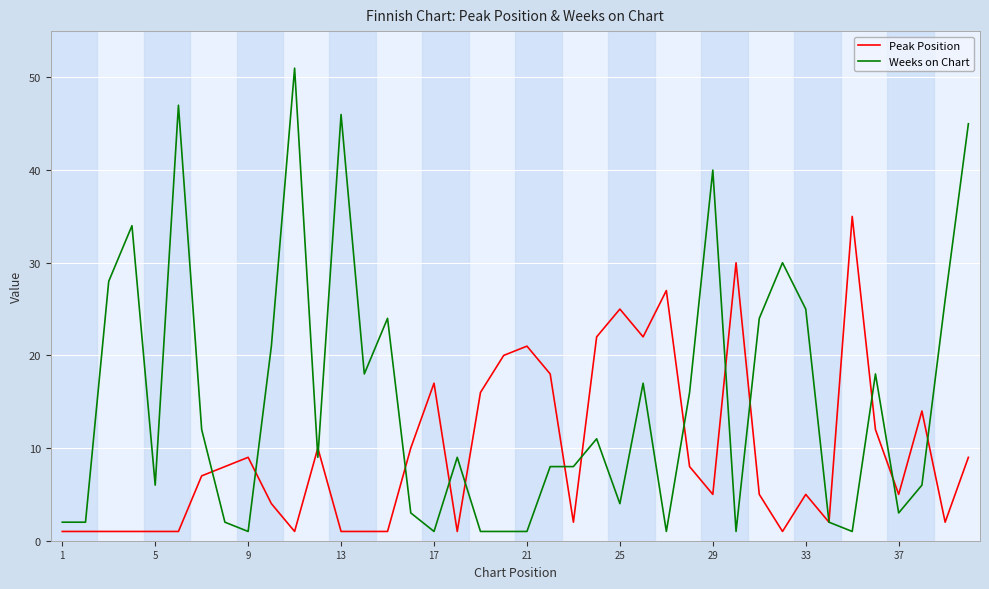

Which series has the largest total across all categories?

Weeks on Chart